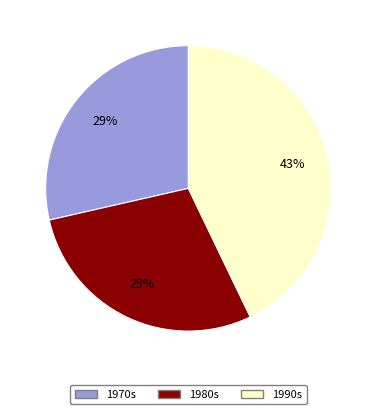

Between 1980s and 1990s, which is larger?

1990s